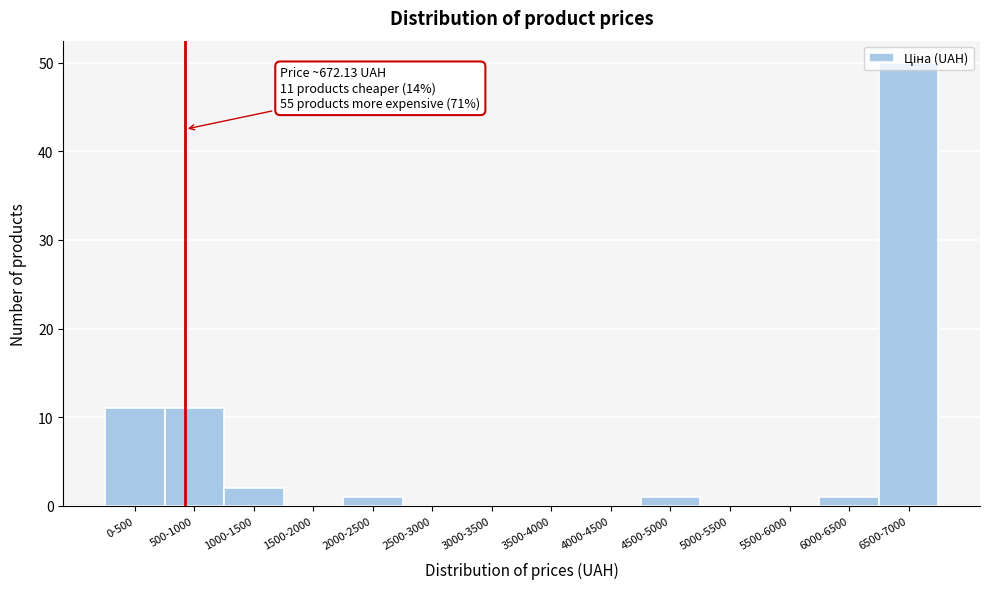

What is the maximum value shown in the chart?

50